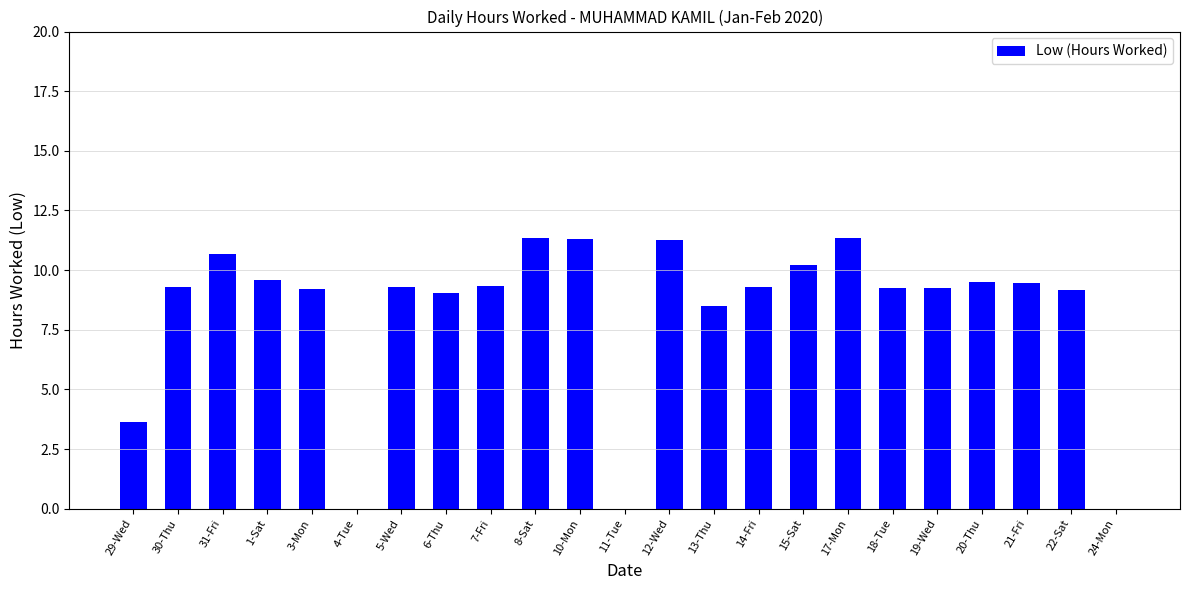

At which label is the value closest to 5?

29-Wed